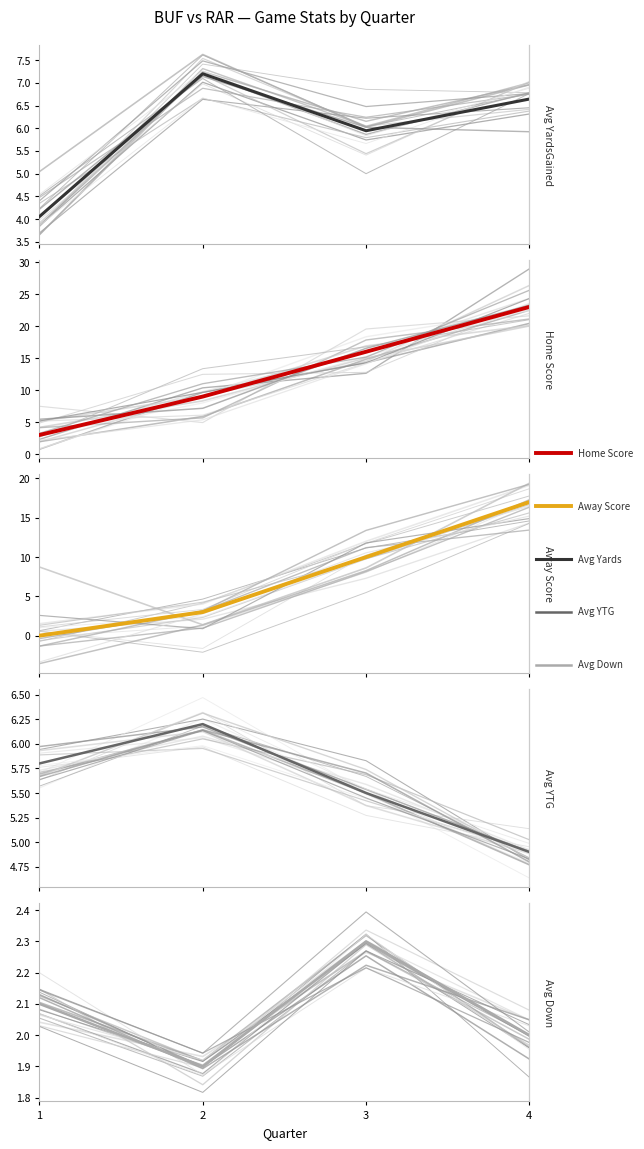

What is the difference between the second highest and minimum values in the Avg Down series?

0.2